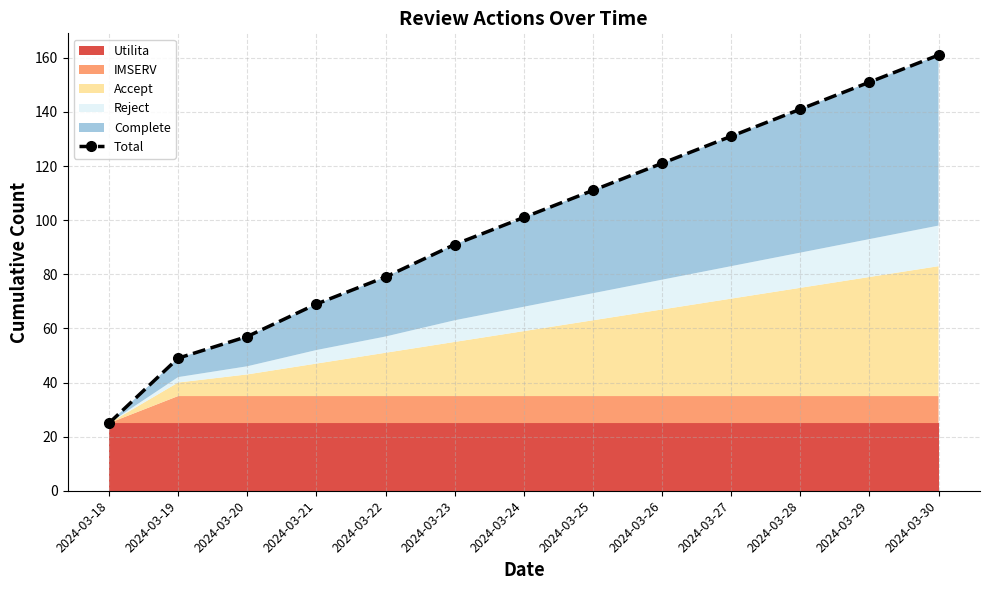

List the labels in order of value, smallest first.

2024-03-18, 2024-03-19, 2024-03-20, 2024-03-21, 2024-03-22, 2024-03-23, 2024-03-24, 2024-03-25, 2024-03-26, 2024-03-27, 2024-03-28, 2024-03-29, 2024-03-30